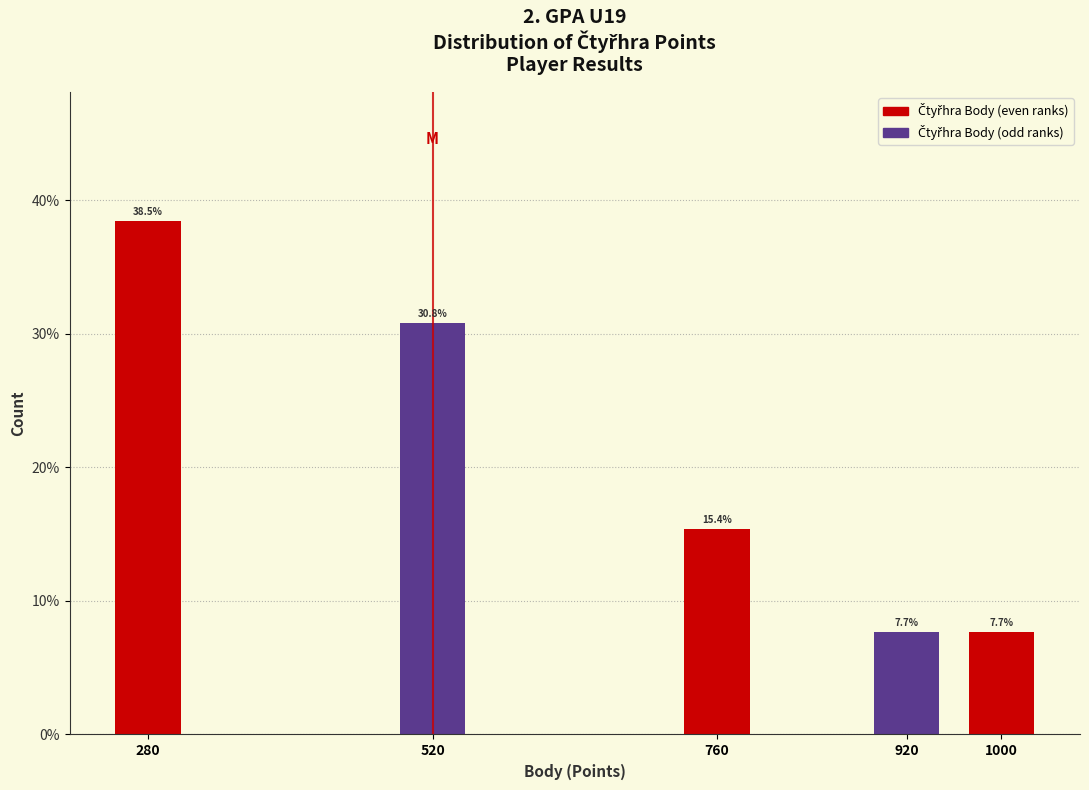

Reading left to right, list all the values displayed in this chart.

280=38.5	520=30.8	760=15.4	920=7.7	1000=7.7